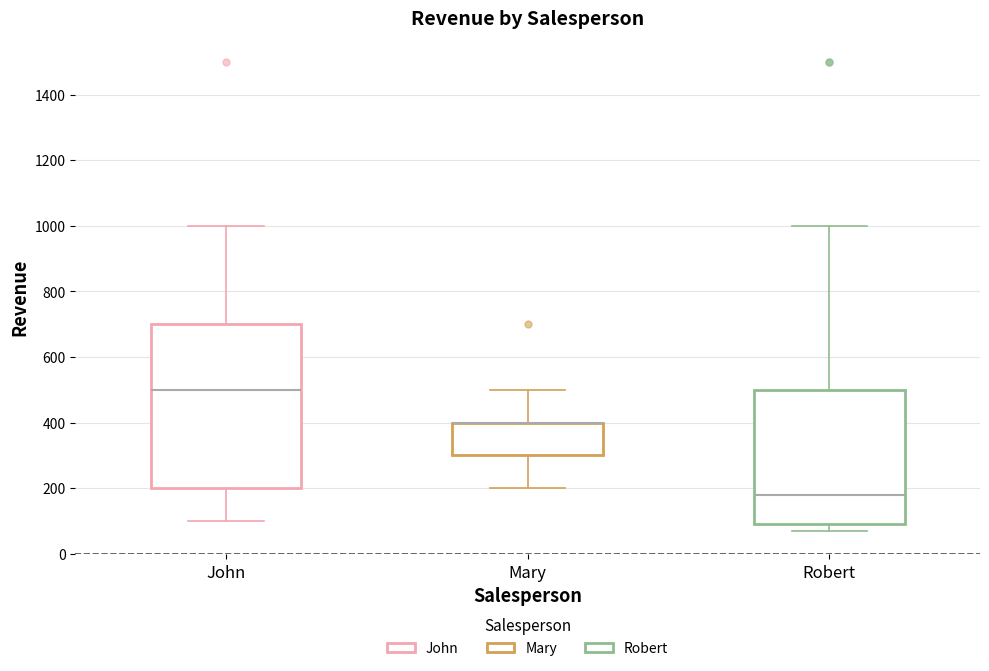

Reading left to right, read every box against the y-axis: the position of its median line, the range the box covers, and the ends of its whiskers. The values are not printed on the chart, so give them approximately, as read against the axis.

John: median 500, box 200 to 700, whiskers 100 to 1000
Mary: median 400 (drawn on the box's upper edge), box 300 to 400, whiskers 200 to 500
Robert: median 180, box 100 to 500, whiskers 80 to 1000